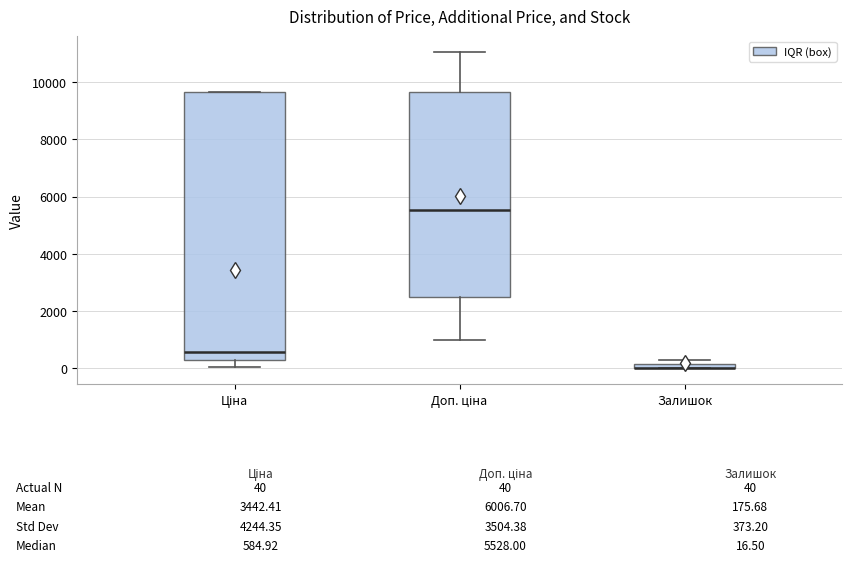

Which box is the tallest, from its lower edge to its upper edge?

Ціна